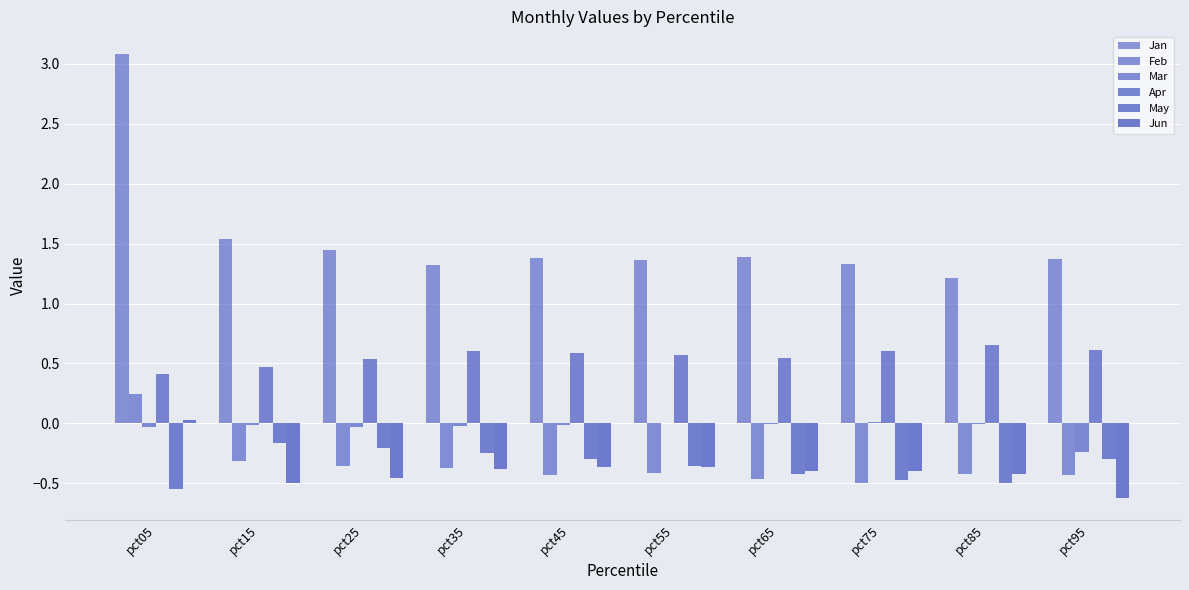

What is the total value across all series at pct75?

0.6